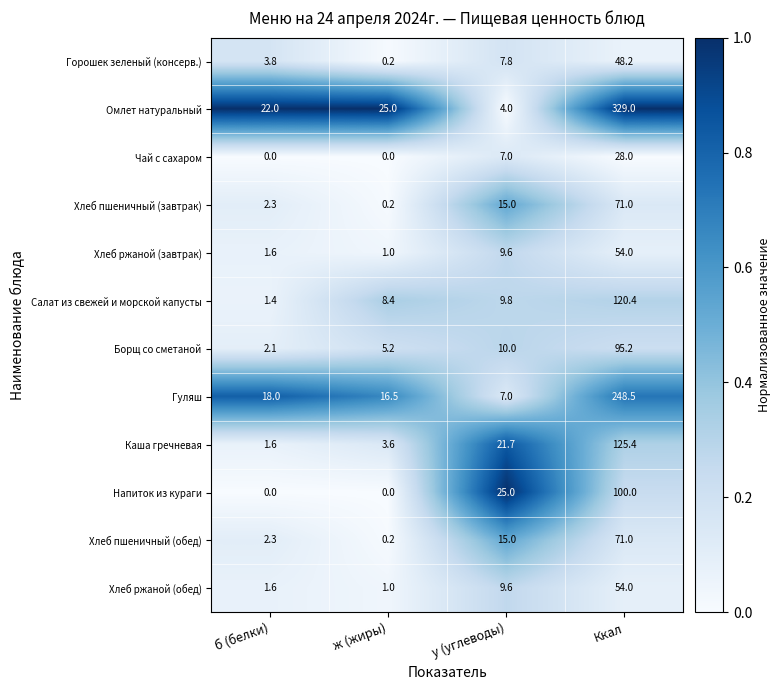

Which series has the widest spread of values?

Омлет натуральный